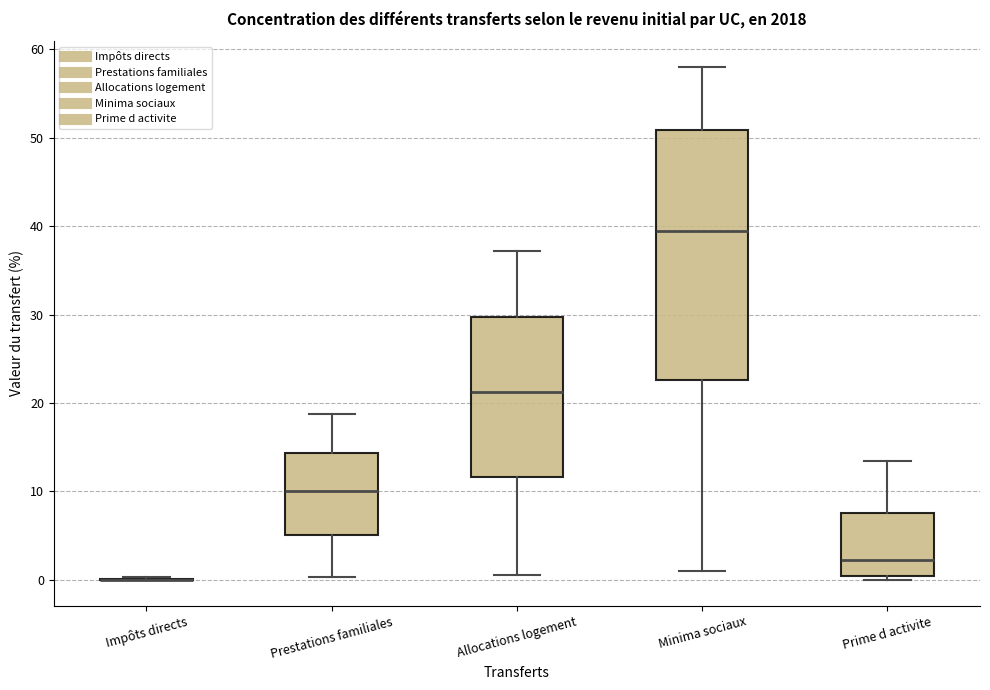

Comparing the boxes themselves (not the whiskers), which one is the tallest?

Minima sociaux